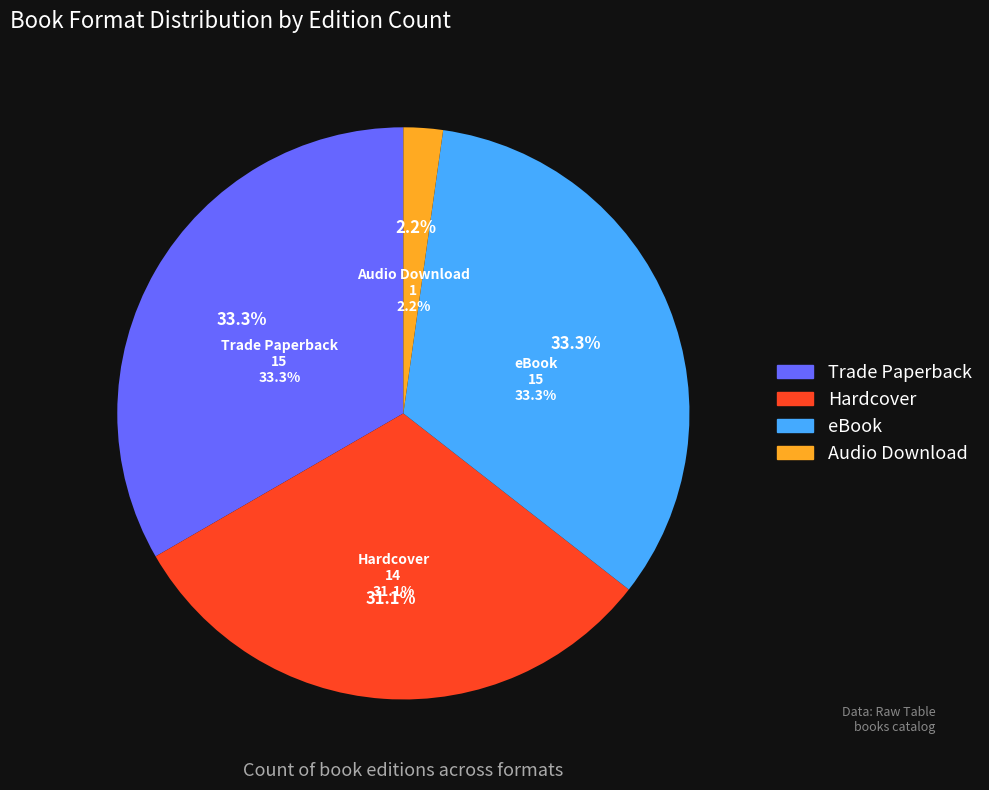

Which category has the biggest portion of the pie?

Trade Paperback